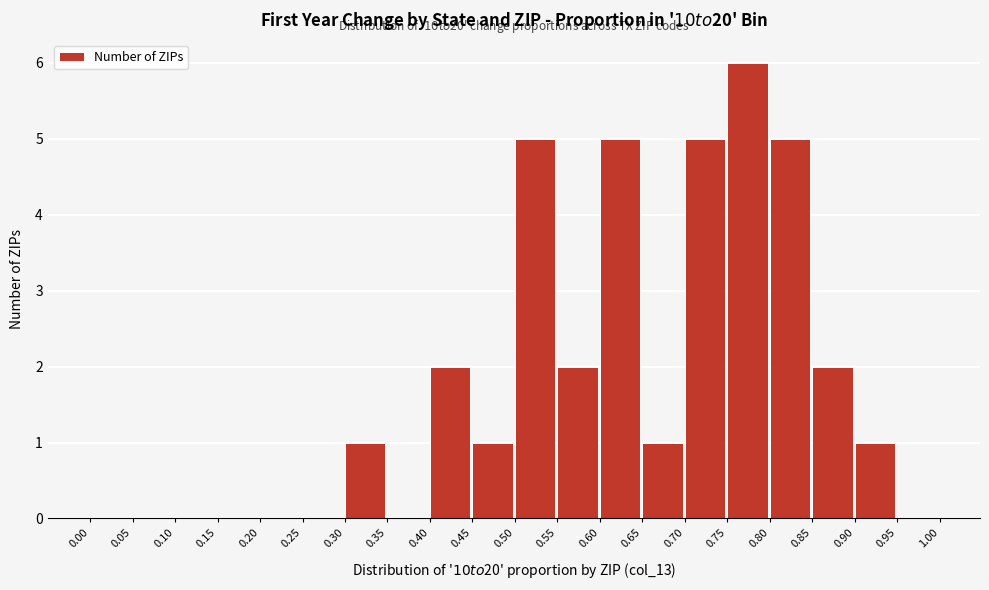

Which range on the x-axis has the tallest bar?

0.75 to 0.80